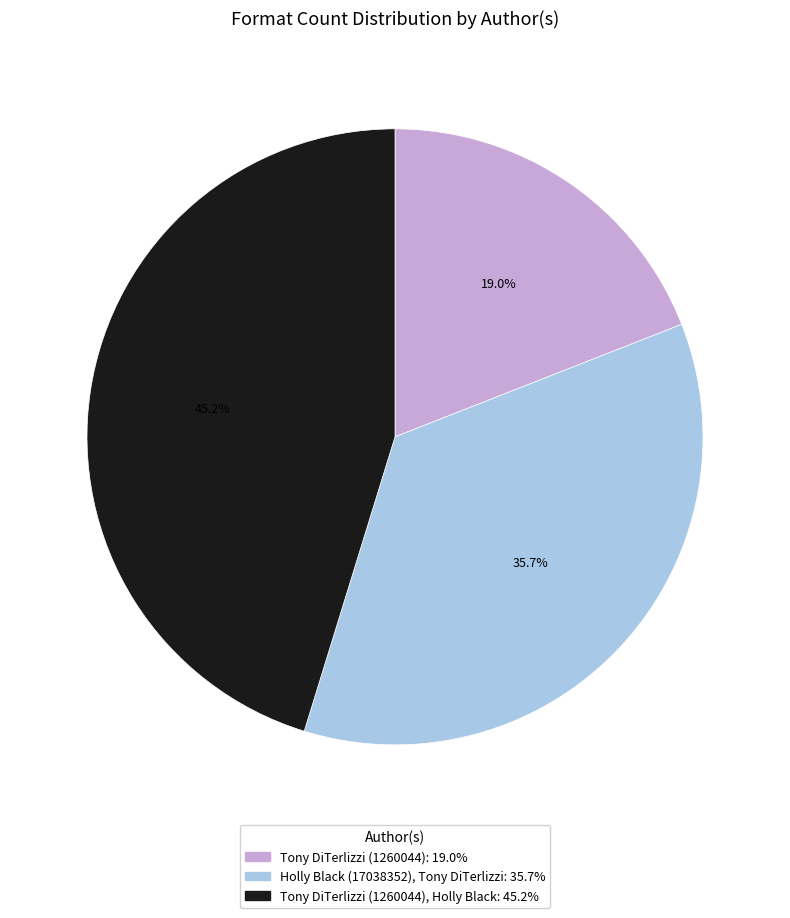

Is there a majority slice in this chart?

No